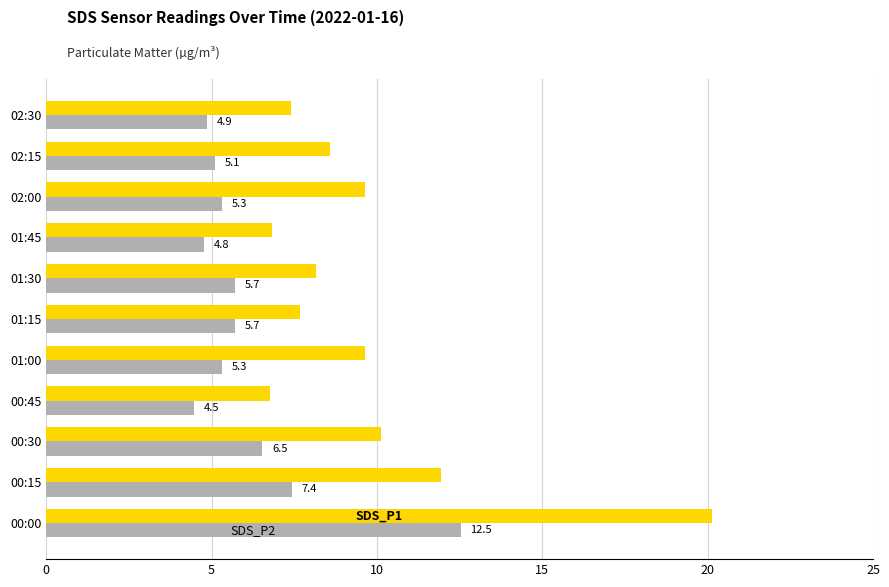

What is the difference between the highest and lowest values at 00:15?

4.5